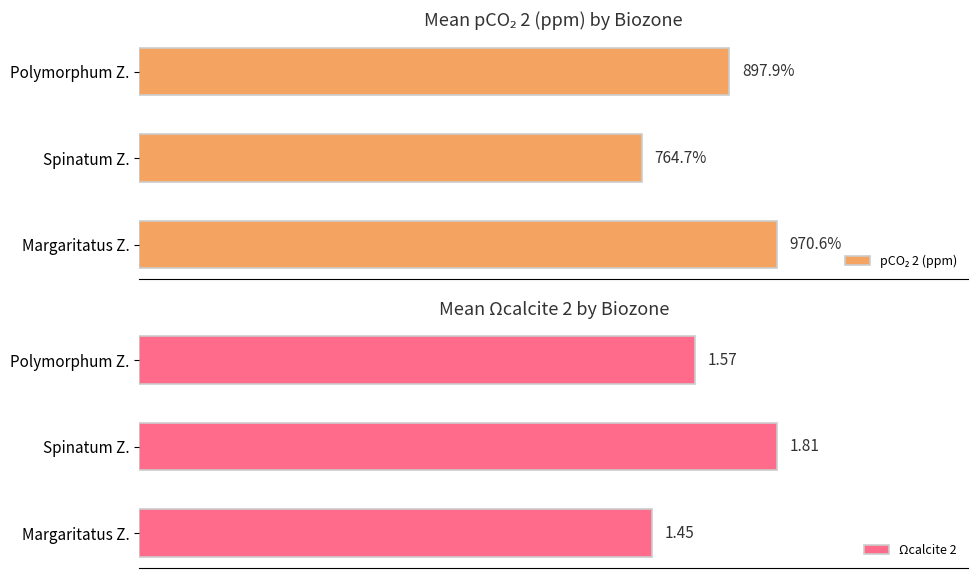

What is the average value of the pCO₂ 2 (ppm) series?

877.7